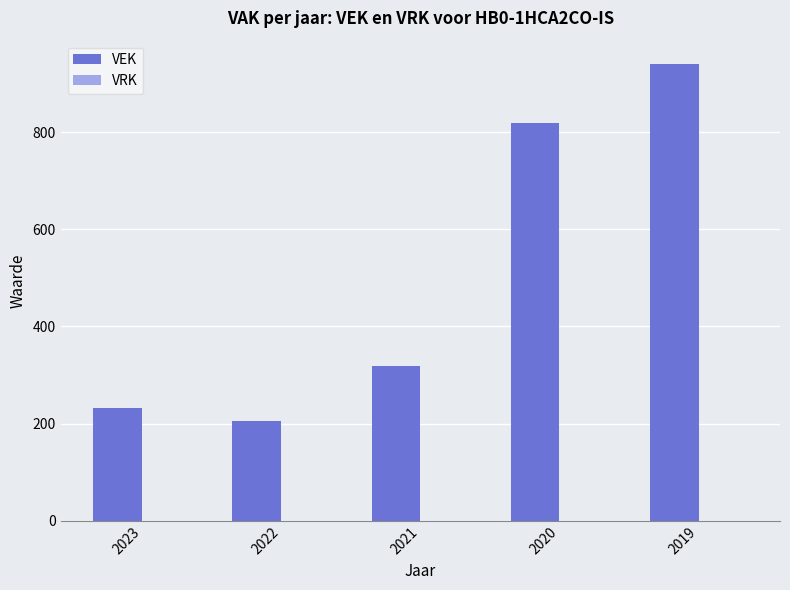

Read the value at 2022, to the nearest 10.

210